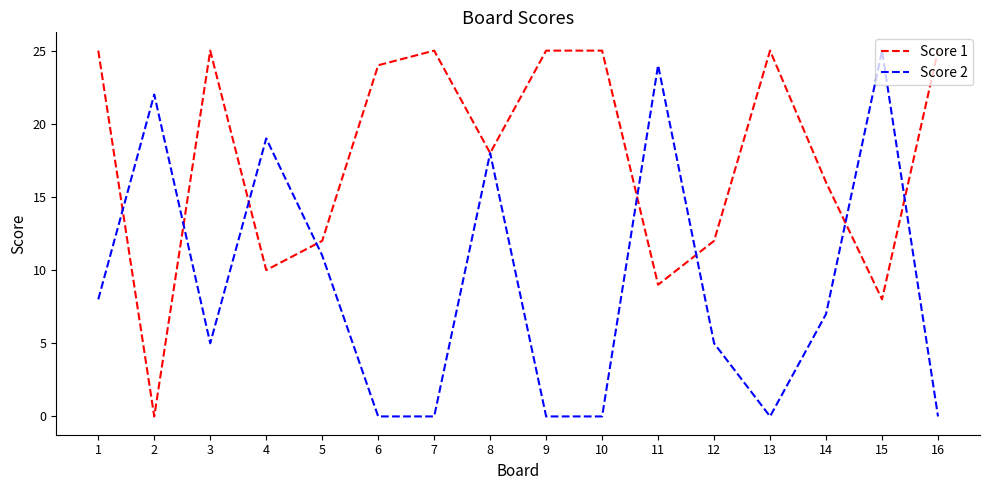

Reading left to right, what are all the values shown in this chart?

Score 1: 25	0	25	10	12	24	25	18	25	25	9	12	25	16	8	25
Score 2: 8	22	5	19	11	0	0	18	0	0	24	5	0	7	25	0